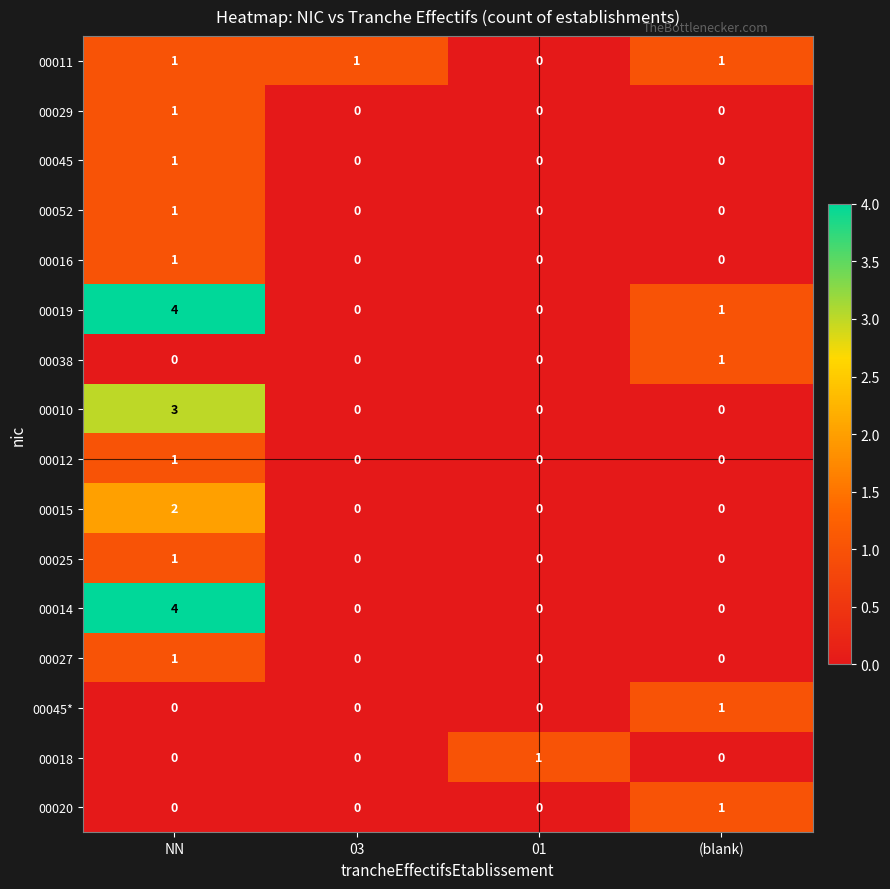

Which category has the highest value across all series?

NN